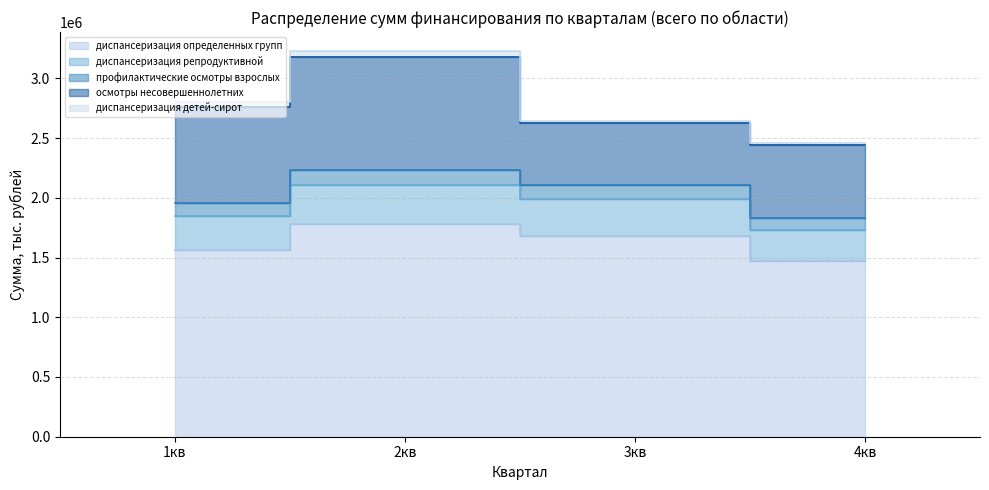

Which category has the lowest value across all series?

4кв